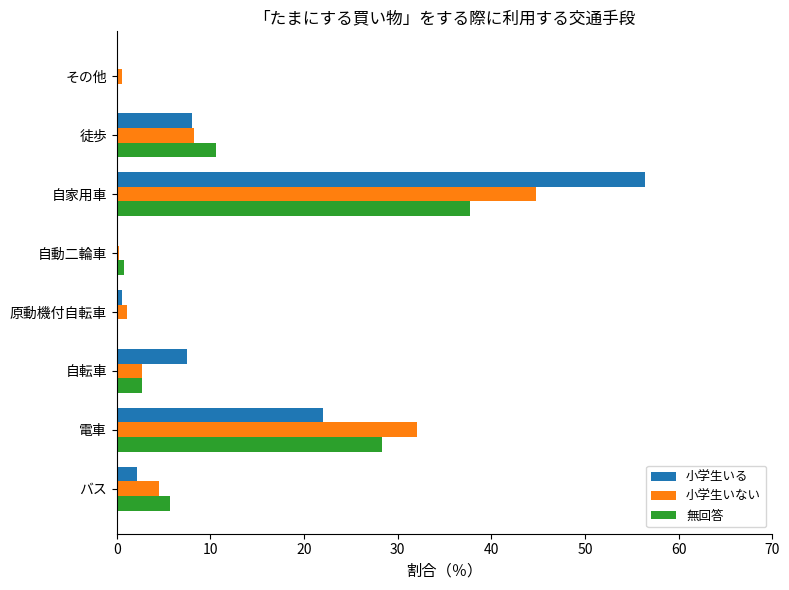

True or false: 小学生いる has a value of 7.5 at 自転車.

True